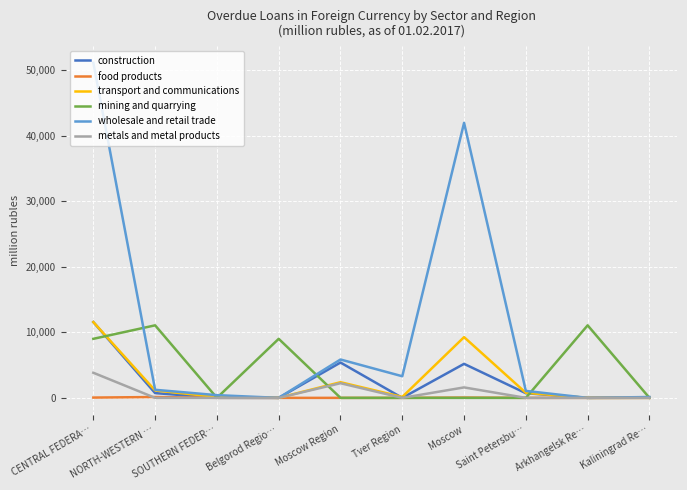

What is the highest value of the food products series?

129